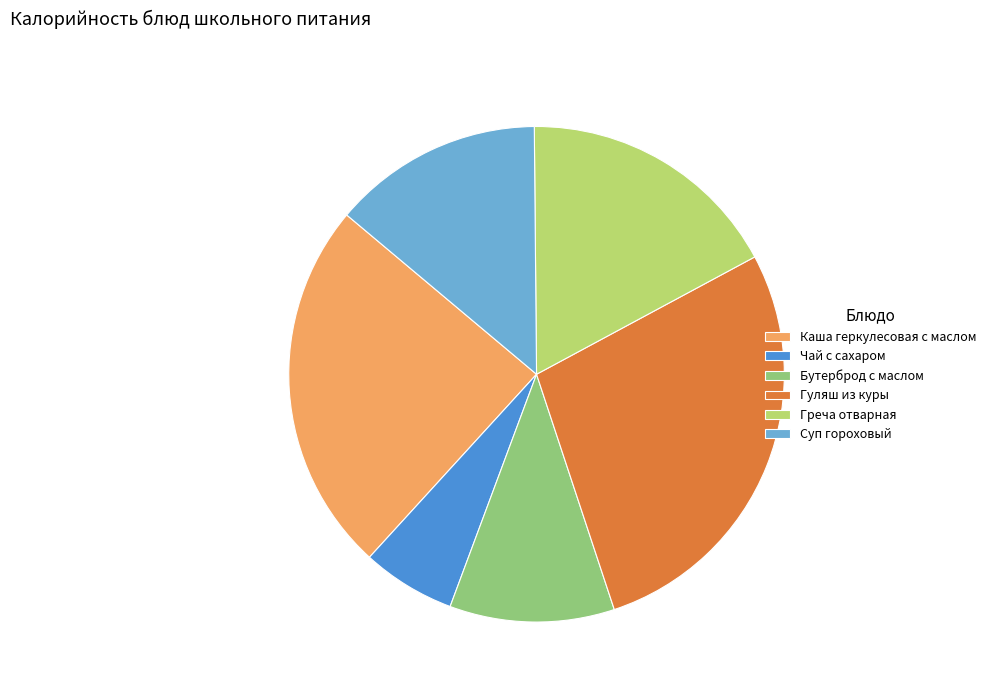

Is the sum of Гуляш из куры and Греча отварная greater than half?

No